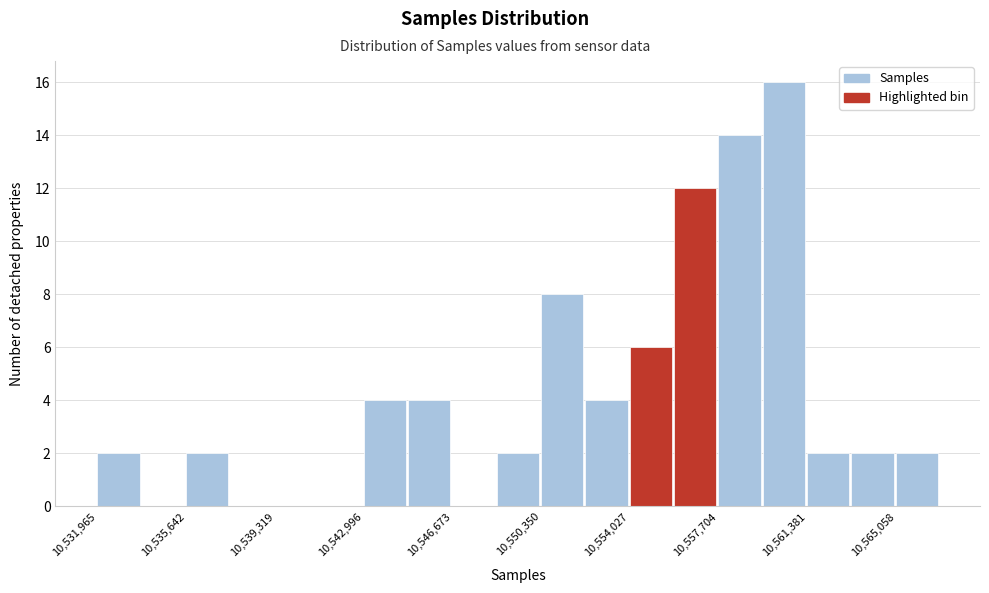

Read against the x-axis, roughly where is the centre of the tallest bar?

10560500